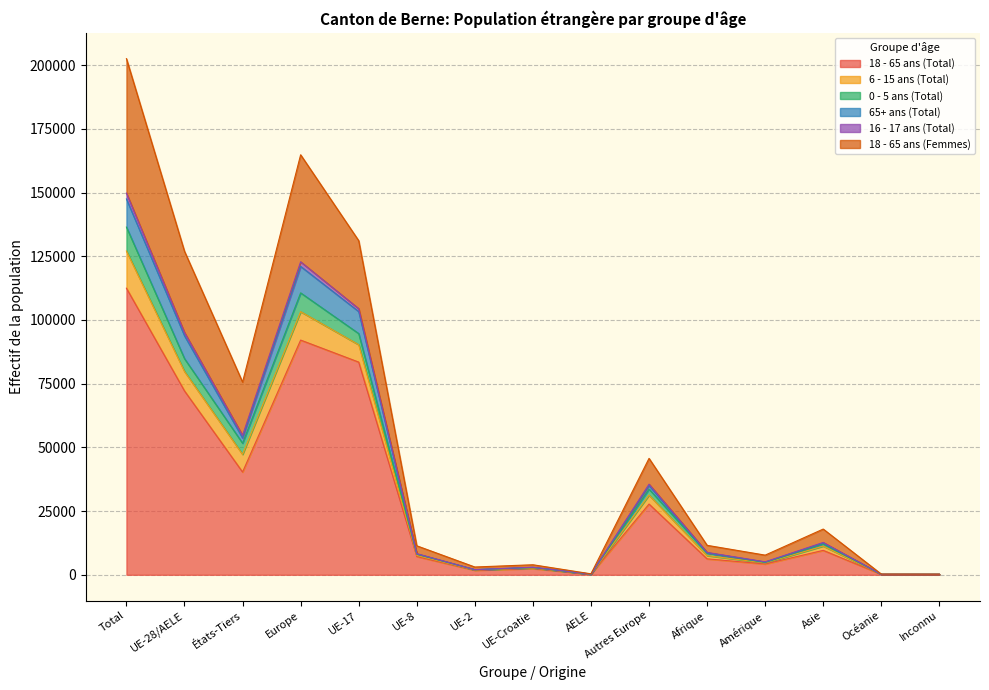

Which category has the highest value in the 18 - 65 ans (Total) series?

Total